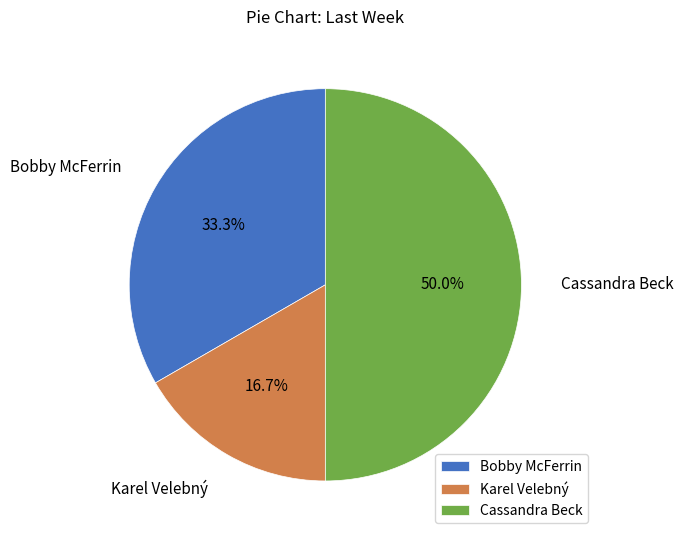

Between Cassandra Beck and Karel Velebný, which is larger?

Cassandra Beck